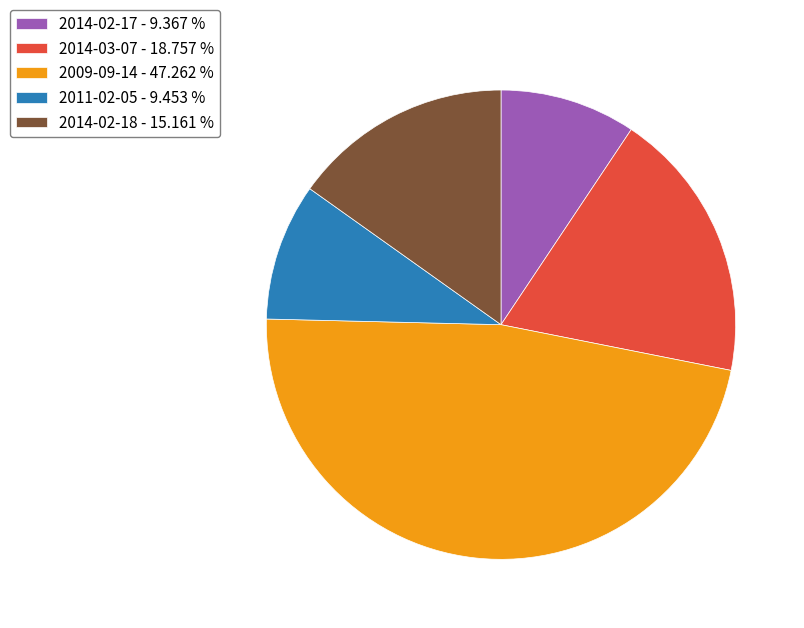

Is 2014-03-07 - 18.757 % the majority of the pie?

No